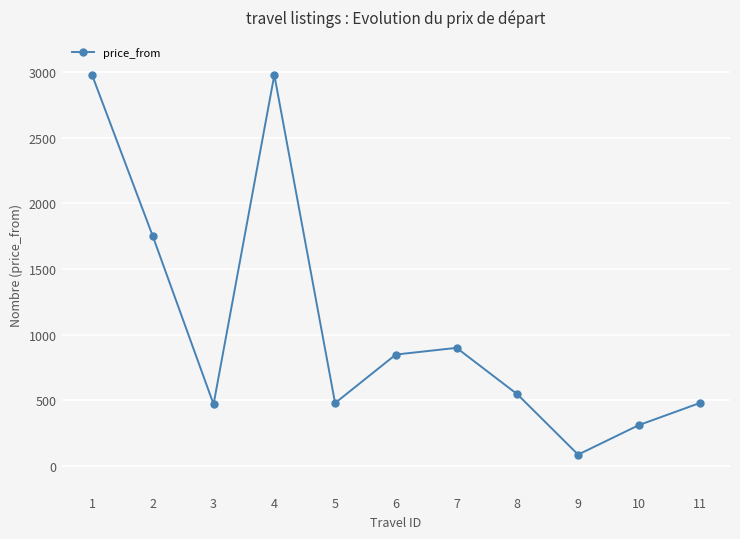

What is the change in value from 3 to 5?

+9